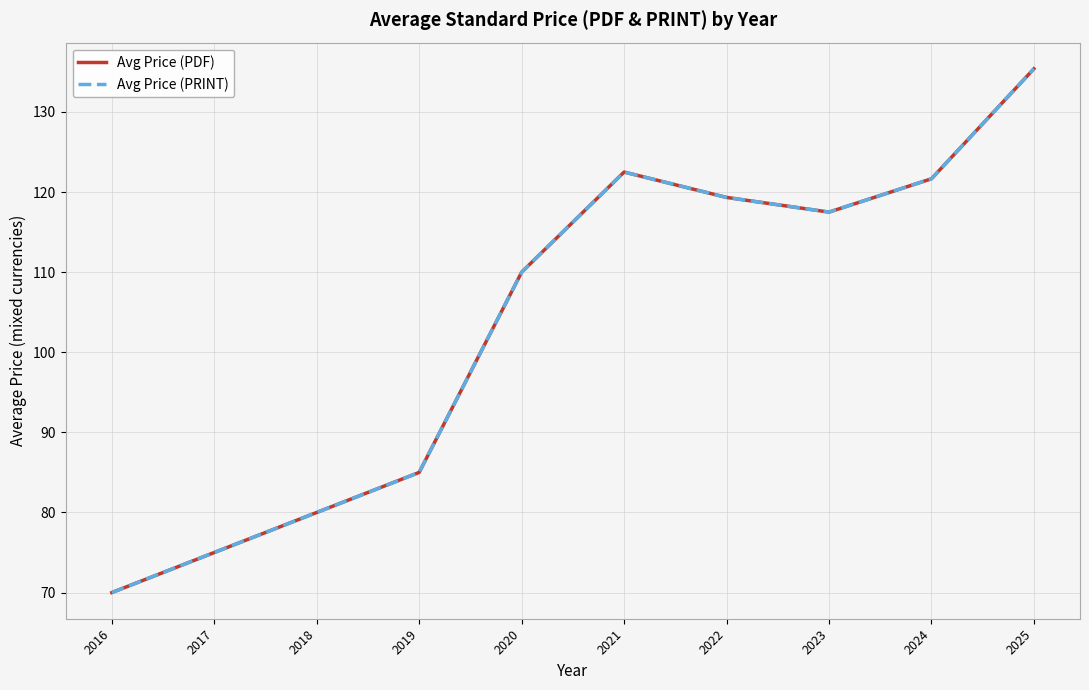

True or false: Avg Price (PDF) and Avg Price (PRINT) intersect in this chart.

False